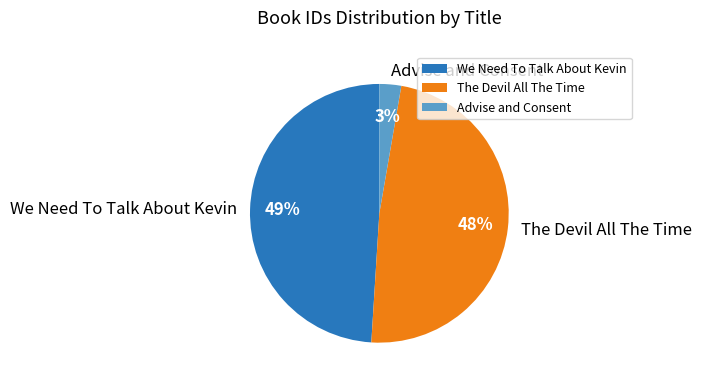

Count the number of slices in the pie.

3